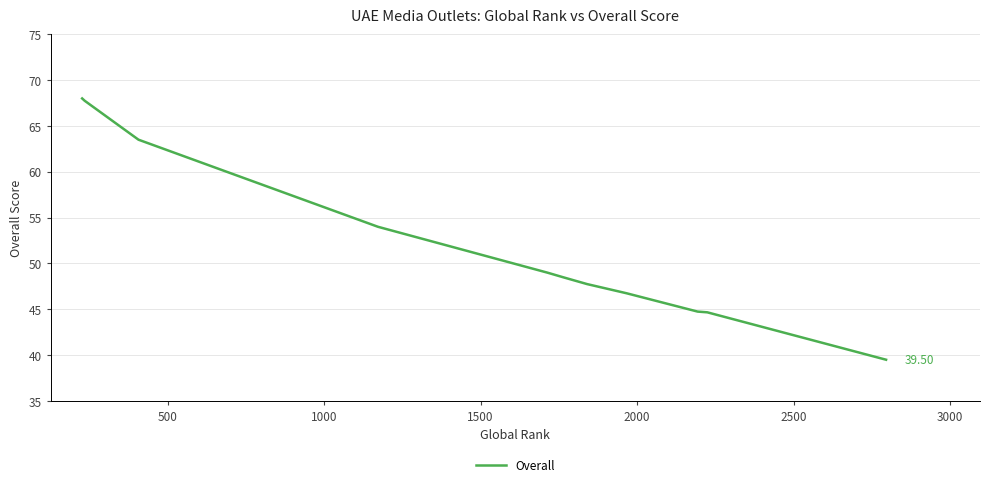

What is the difference between the maximum and minimum values?

28.5